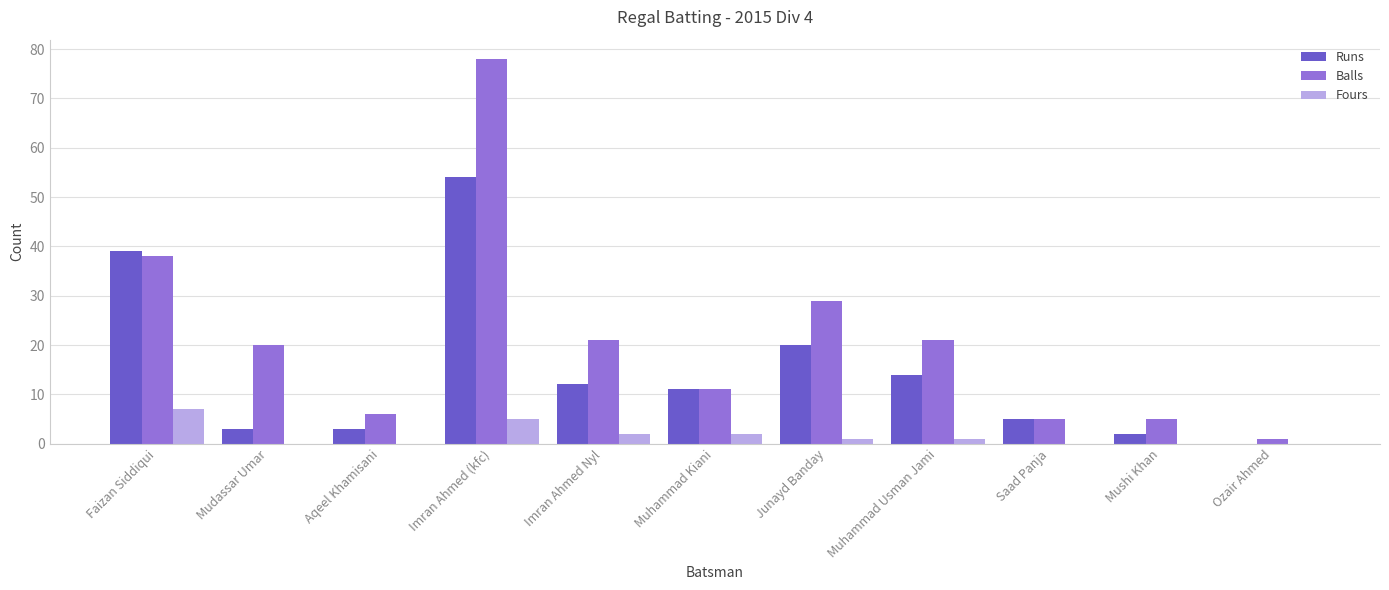

Reading left to right, what are all the values shown in this chart?

Runs: Faizan Siddiqui=39	Mudassar Umar=3	Aqeel Khamisani=3	Imran Ahmed (kfc)=54	Imran Ahmed Nyl=12	Muhammad Kiani=11	Junayd Banday=20	Muhammad Usman Jami=14	Saad Panja=5	Mushi Khan=2	Ozair Ahmed=0
Balls: Faizan Siddiqui=38	Mudassar Umar=20	Aqeel Khamisani=6	Imran Ahmed (kfc)=78	Imran Ahmed Nyl=21	Muhammad Kiani=11	Junayd Banday=29	Muhammad Usman Jami=21	Saad Panja=5	Mushi Khan=5	Ozair Ahmed=1
Fours: Faizan Siddiqui=7	Mudassar Umar=0	Aqeel Khamisani=0	Imran Ahmed (kfc)=5	Imran Ahmed Nyl=2	Muhammad Kiani=2	Junayd Banday=1	Muhammad Usman Jami=1	Saad Panja=0	Mushi Khan=0	Ozair Ahmed=0